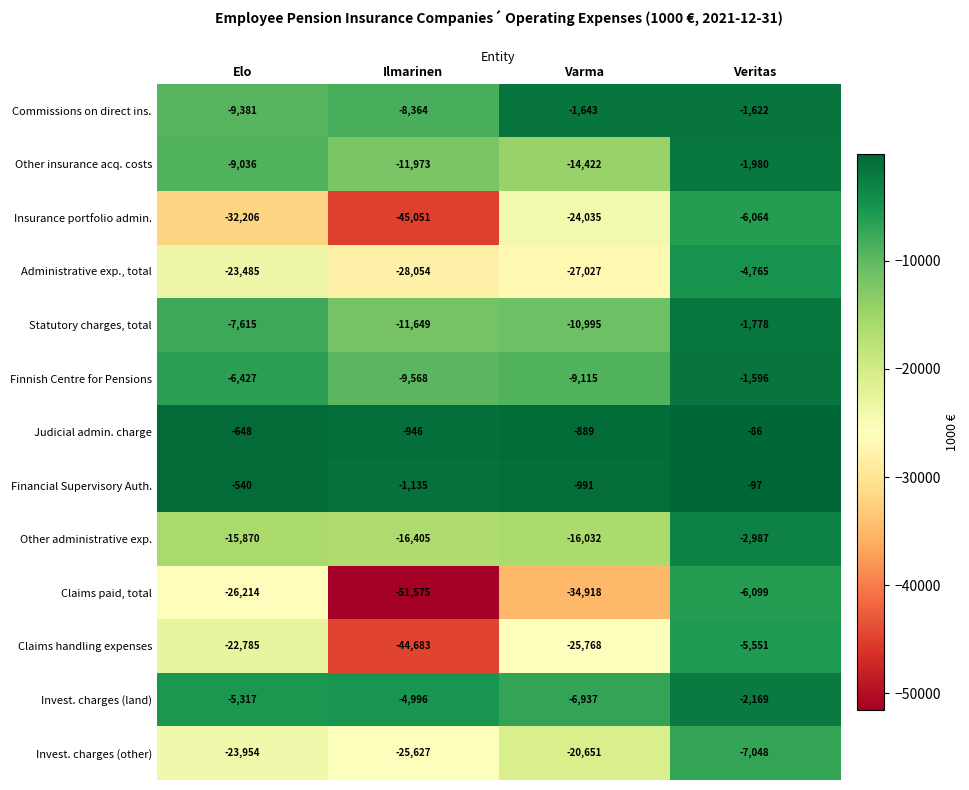

At which label does Judicial admin. charge first exceed -648?

Veritas